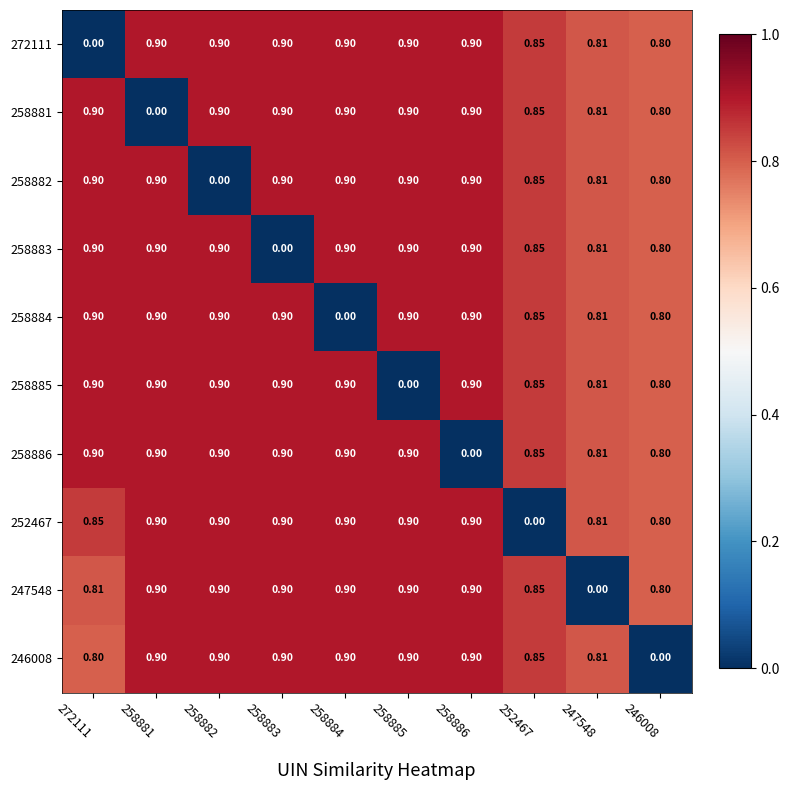

Is the value of 272111 at 258884 greater than the value of 258885 at 252467?

Yes